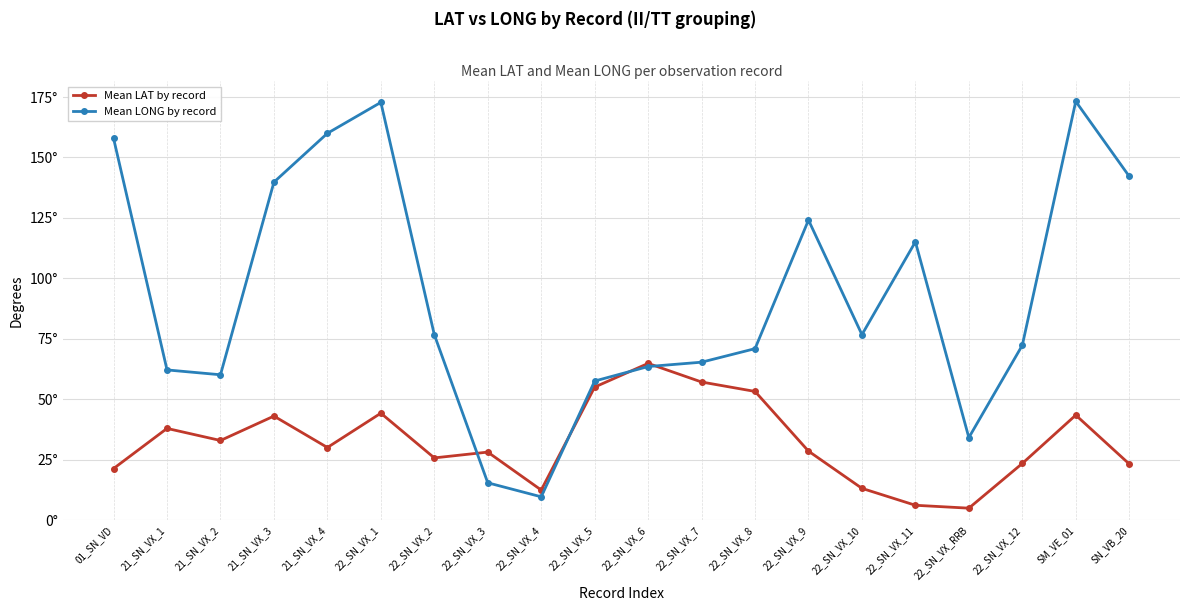

What is the label of the 19th point from the right?

21_SN_VX_1